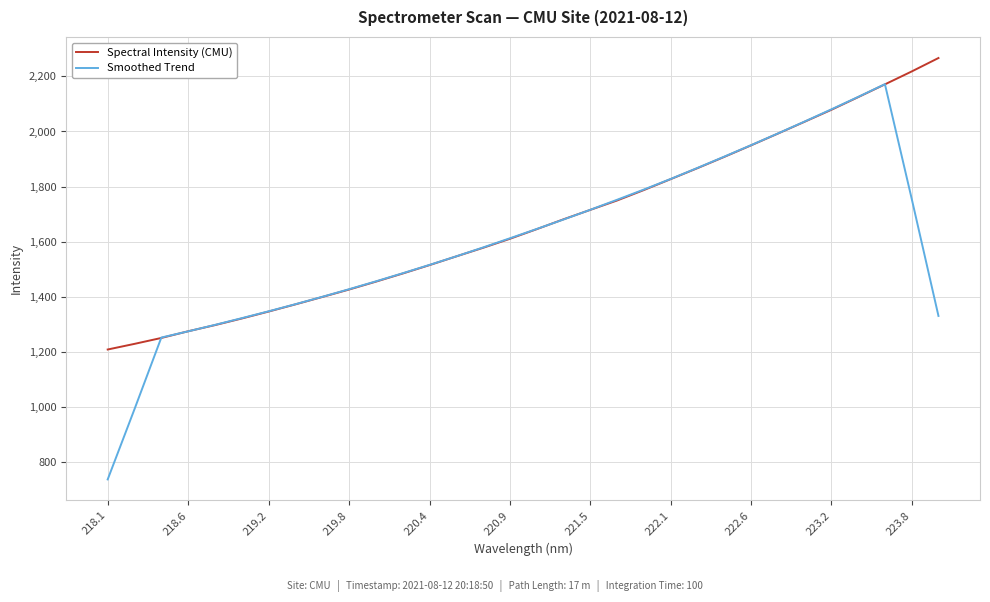

Which series has the largest range (max minus min)?

Smoothed Trend